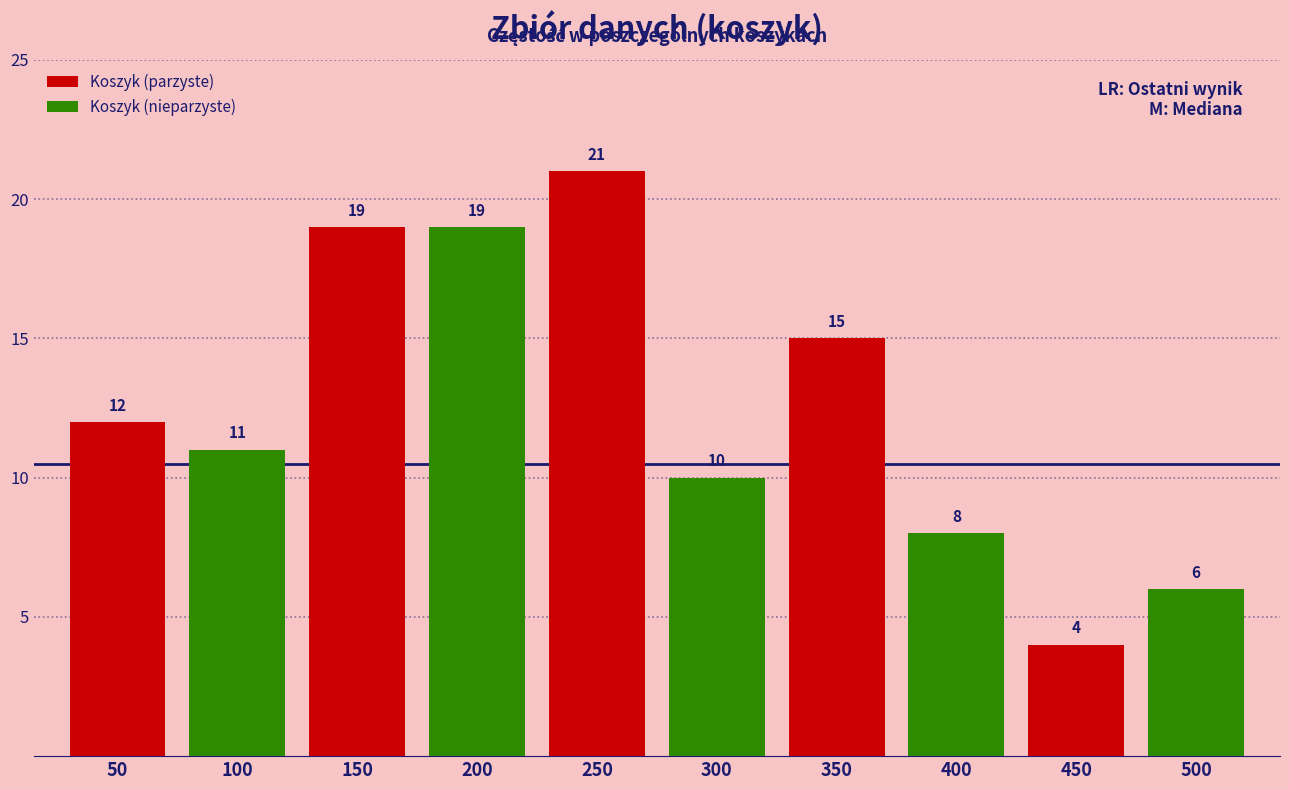

Between 150 and 250, which series saw the biggest shift?

Koszyk (nieparzyste)